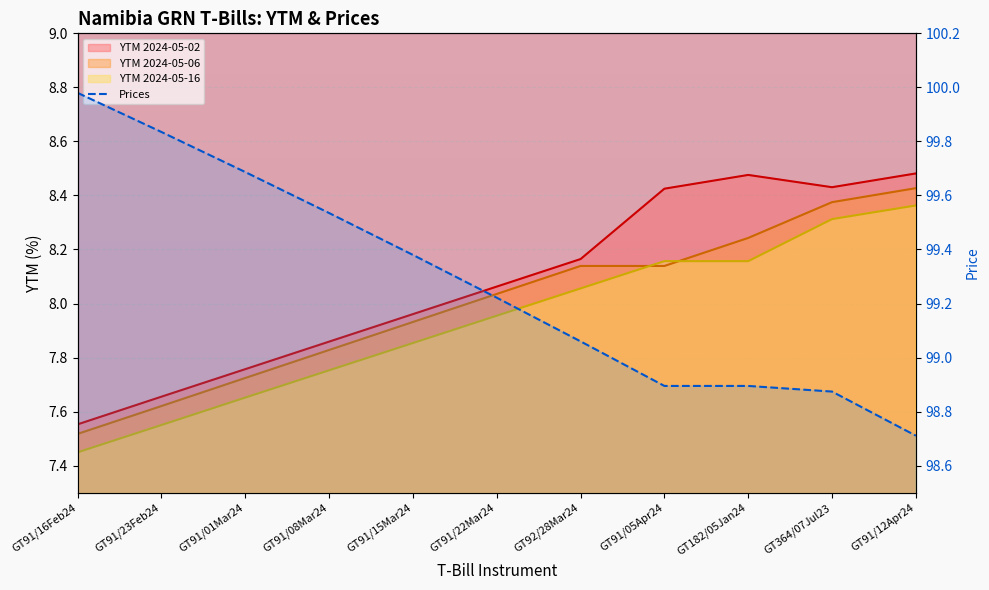

What is the greatest value displayed?

100.0